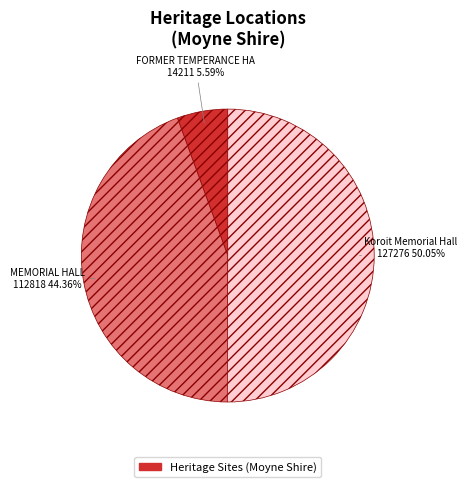

What is the smallest slice in the pie chart?

FORMER TEMPERANCE HALL